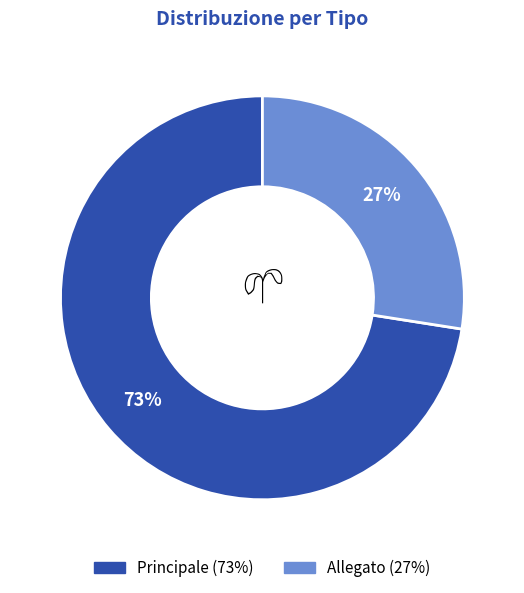

What is the smallest slice in the pie chart?

Allegato